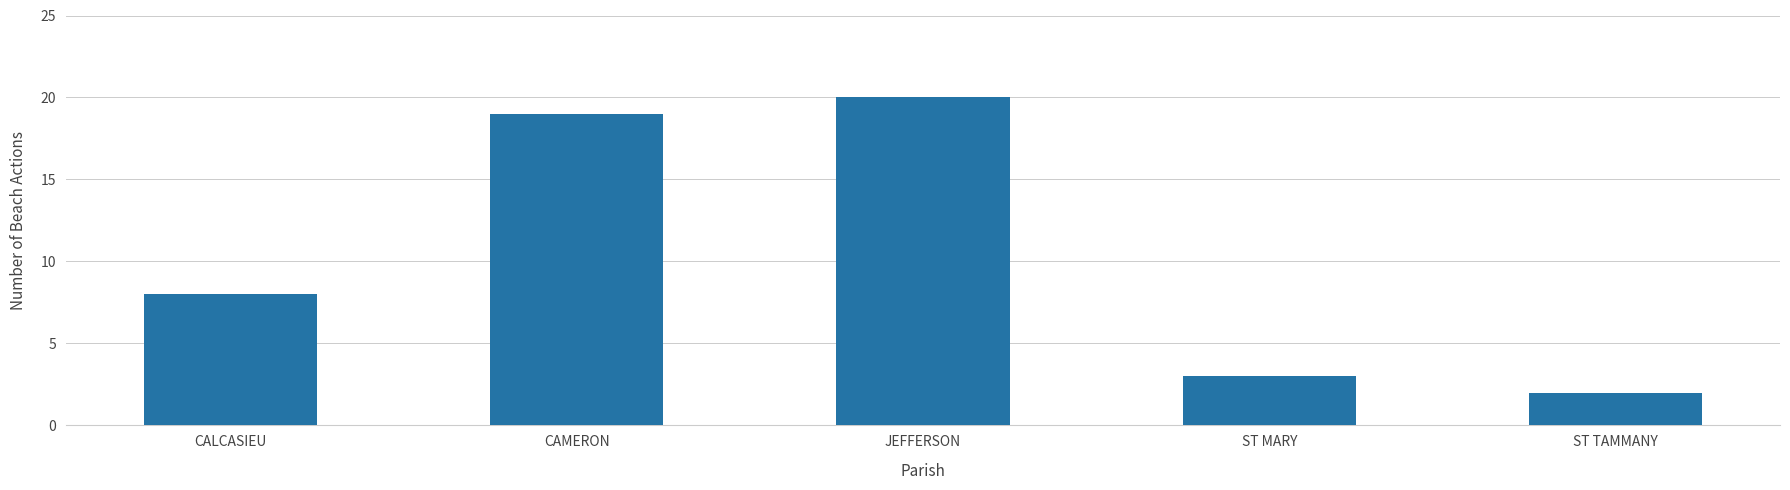

What is the minimum value shown in the chart?

2